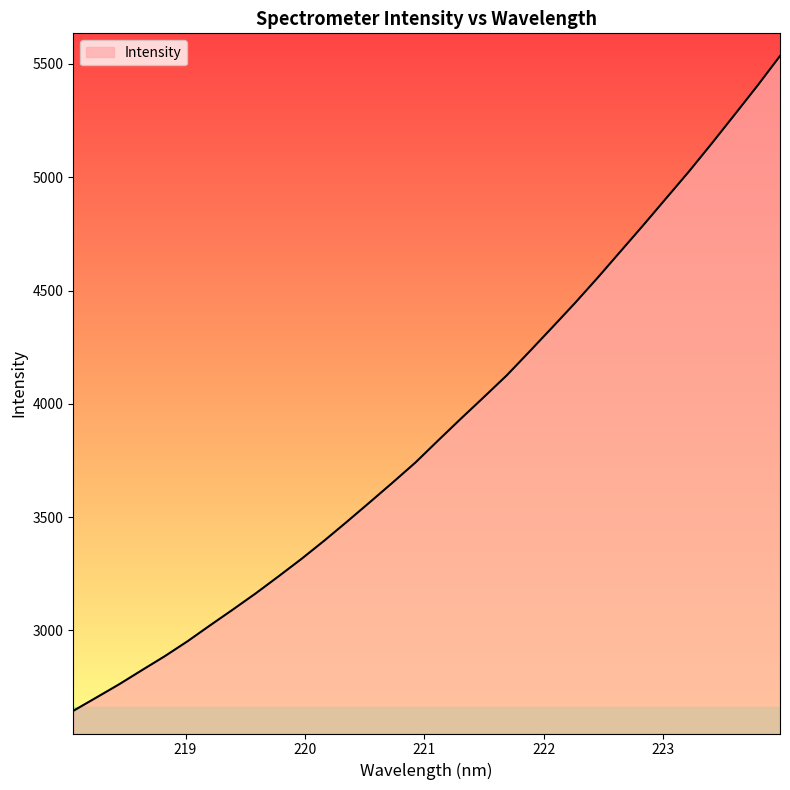

What is the minimum value shown in the chart?

2644.5